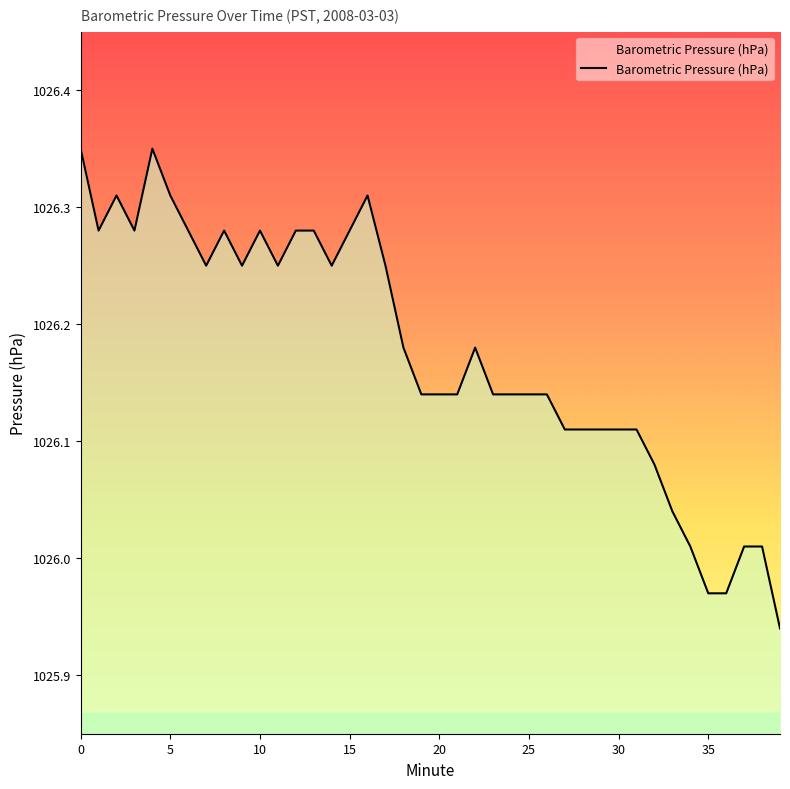

What is the difference between the maximum and minimum values?

0.4